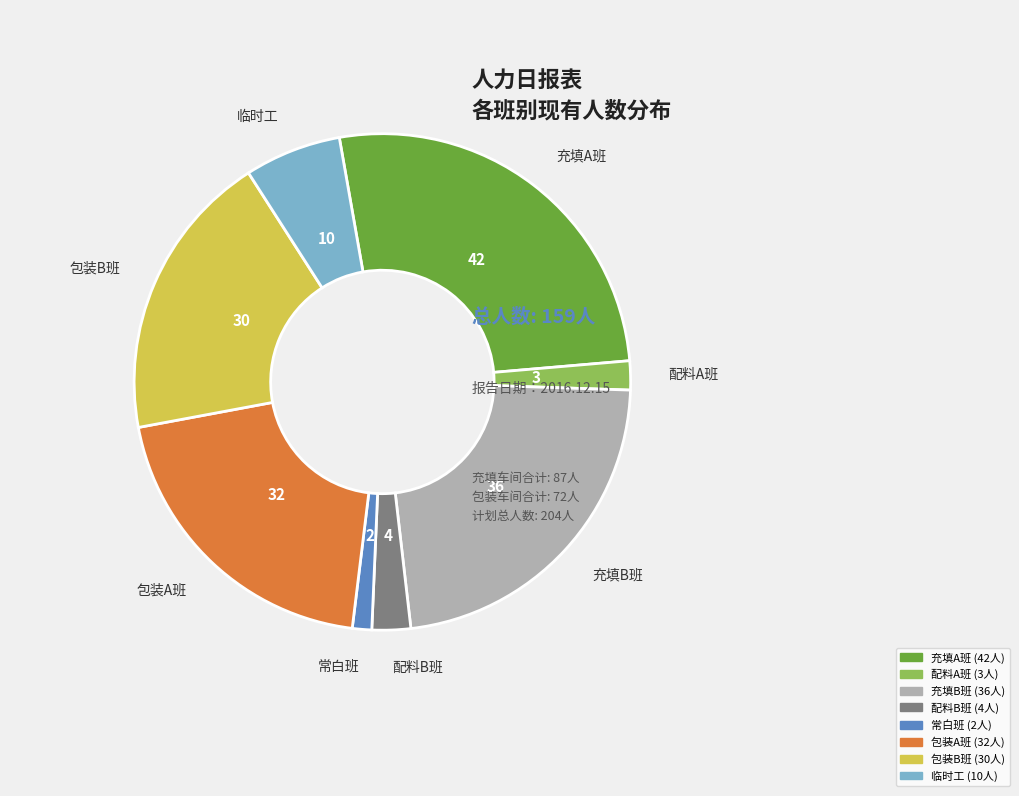

True or false: 临时工 accounts for 1% of the total.

False